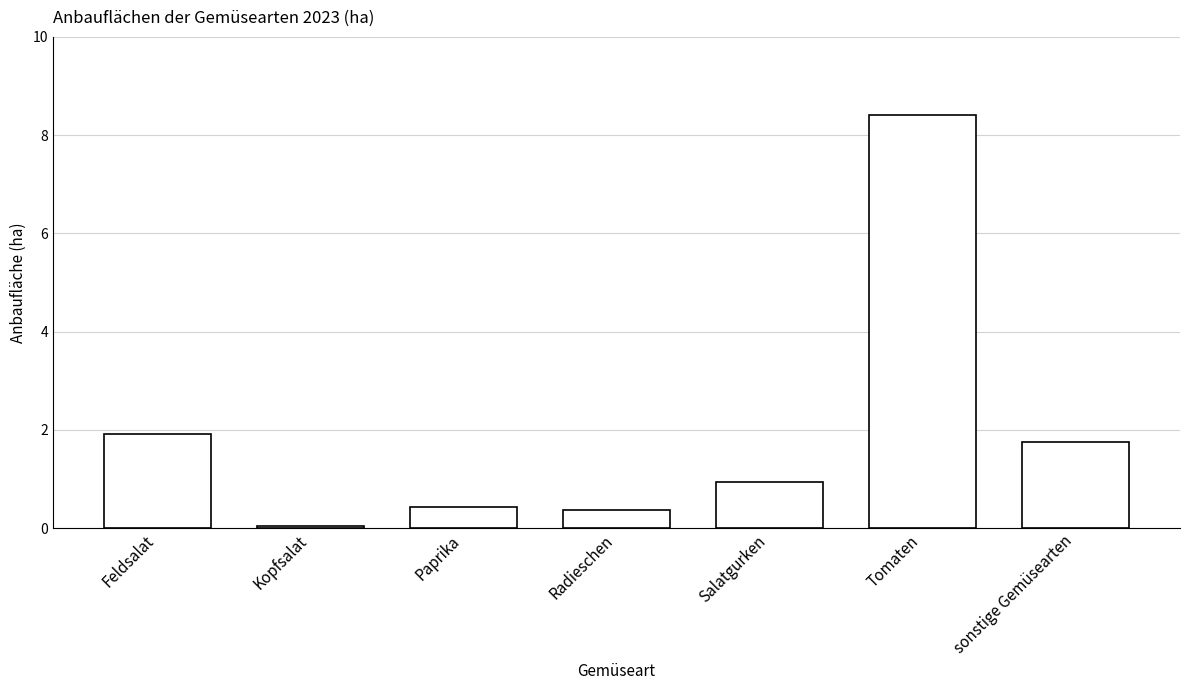

What value does the data have at Paprika?

0.4